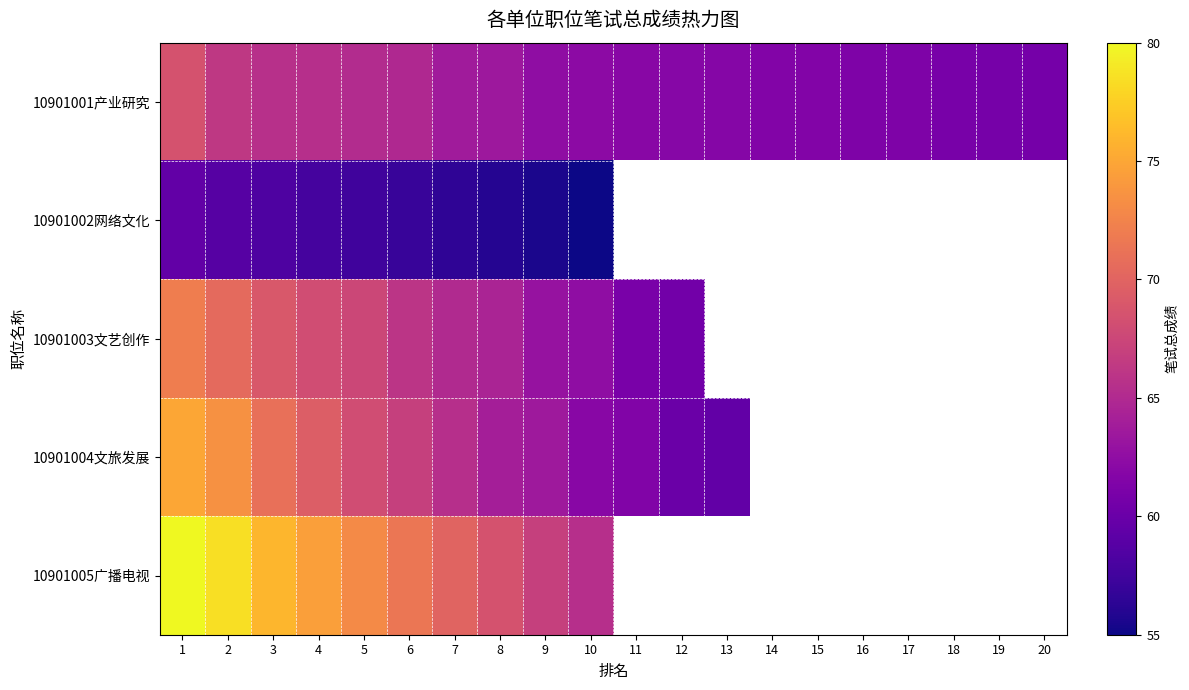

What is the total value across all series at 6?

326.4